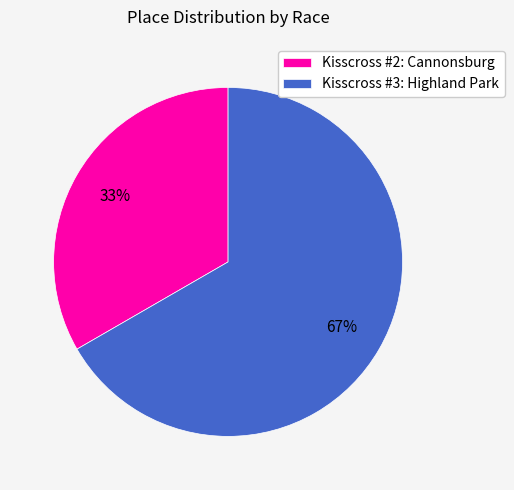

Is it true that Kisscross #3: Highland Park is 67% of the pie?

True